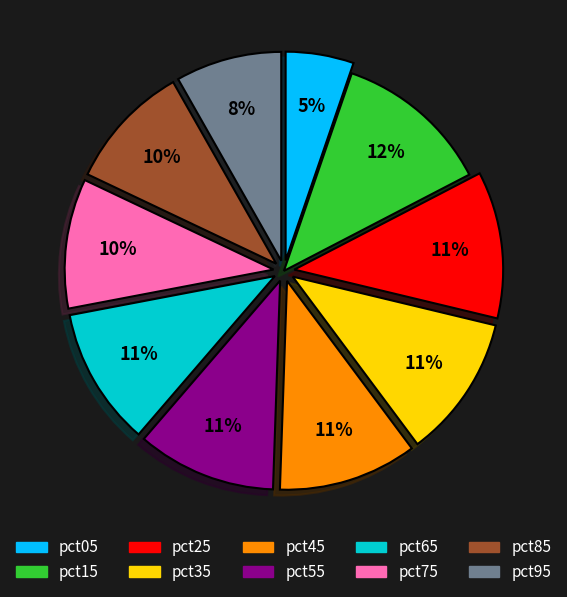

How many slices are in this pie chart?

10